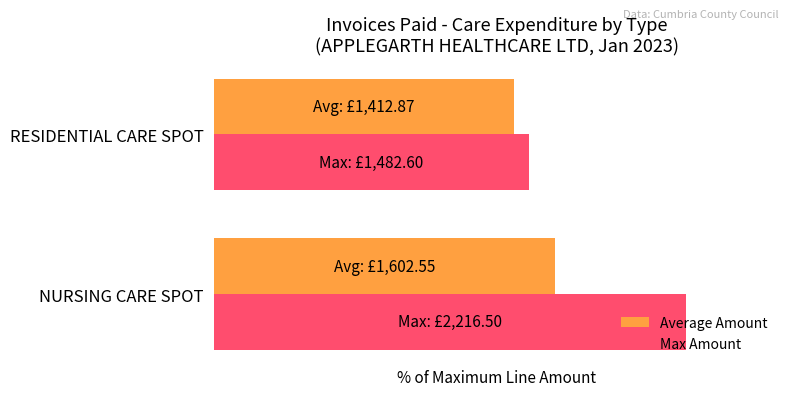

Reading right to left, transcribe all the data shown in this chart.

Average Amount: 63.7	72.3
Max Amount: 66.9	100.0